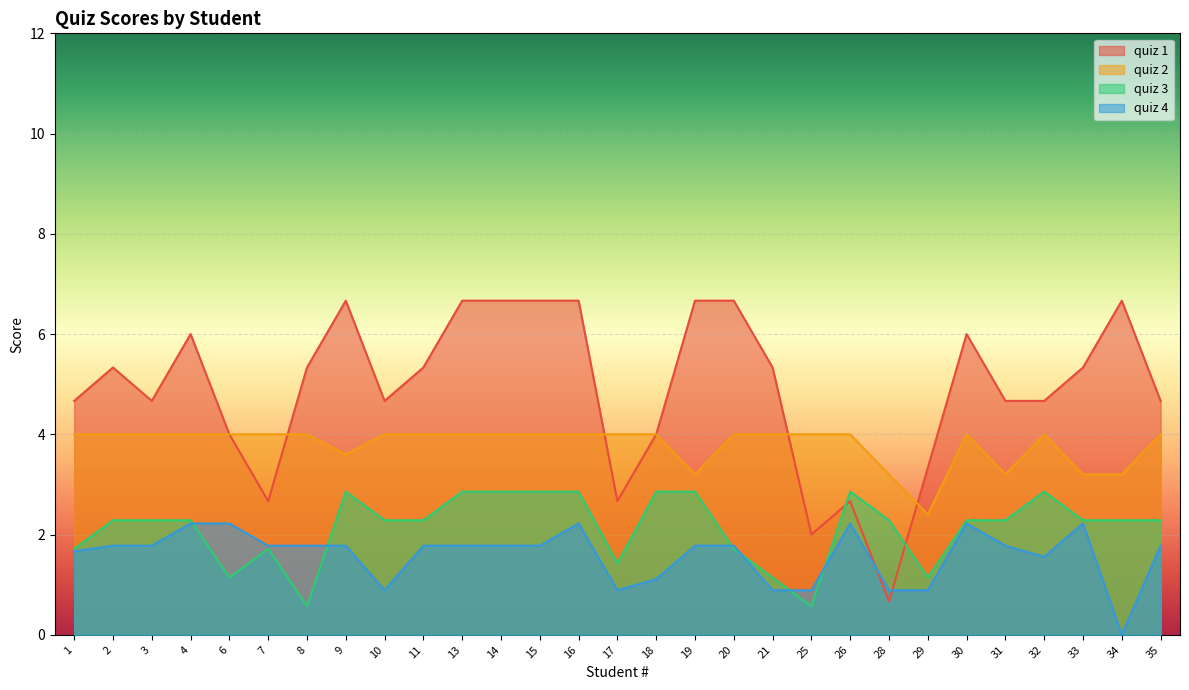

Which has a higher value, 15 or 21?

15